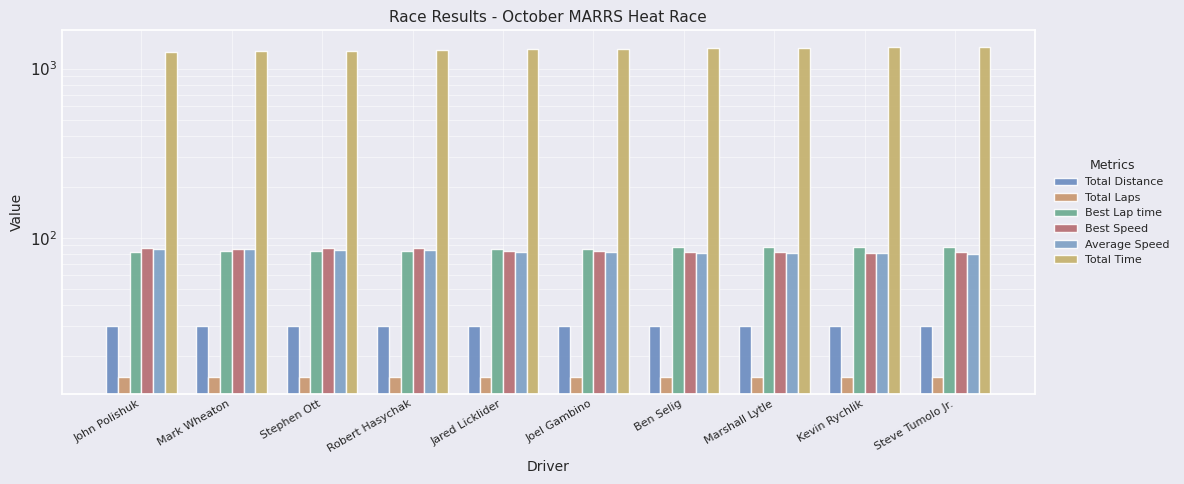

What is the value of the Average Speed bar at the 9th from the left?

80.9